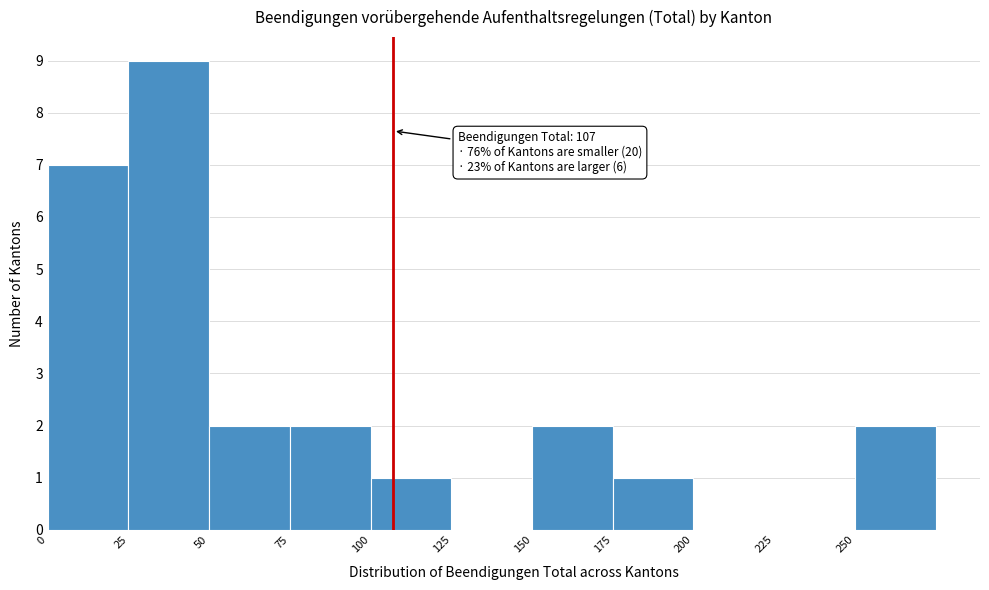

Over which range of the x-axis is the bar tallest?

25 to 50